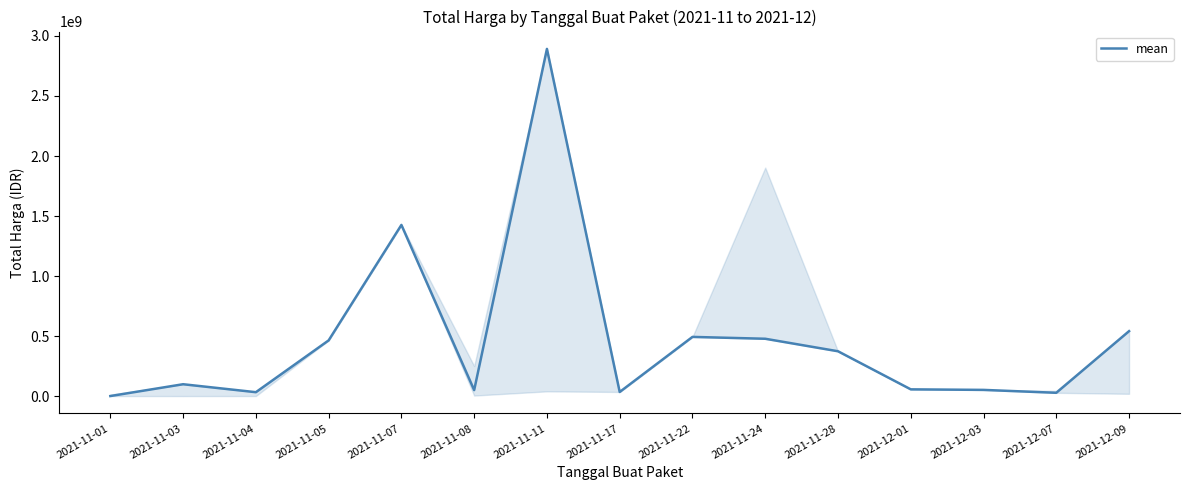

Which category has the highest value across all series?

2021-11-11